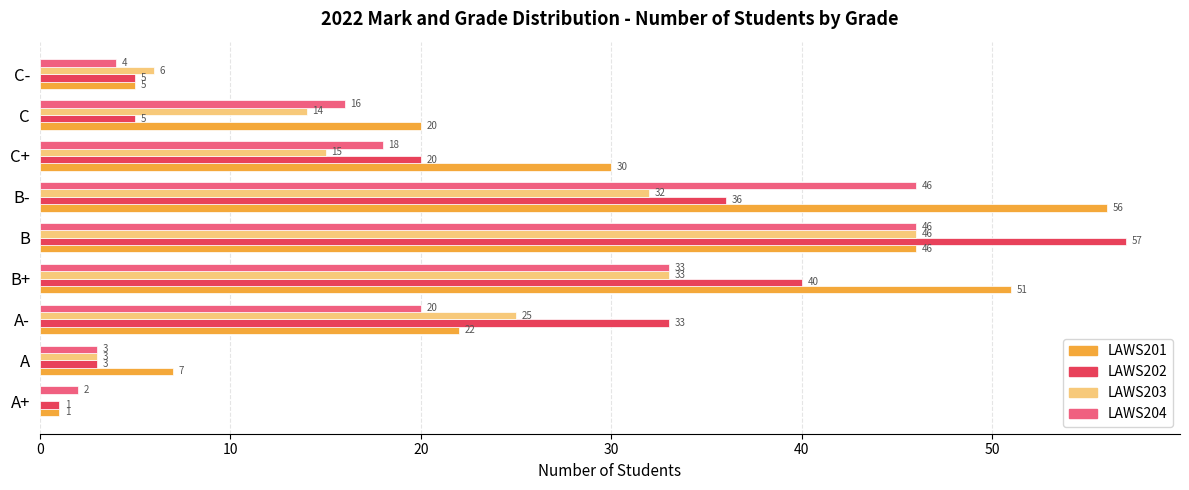

Which category has the highest value in the LAWS202 series?

B